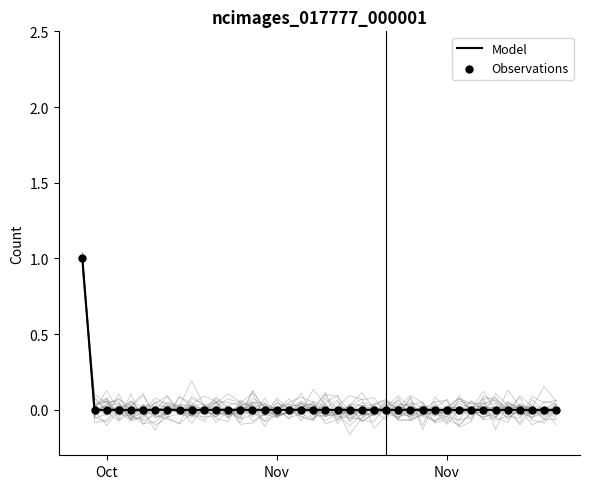

Which series has the largest Y range (max minus min)?

Model